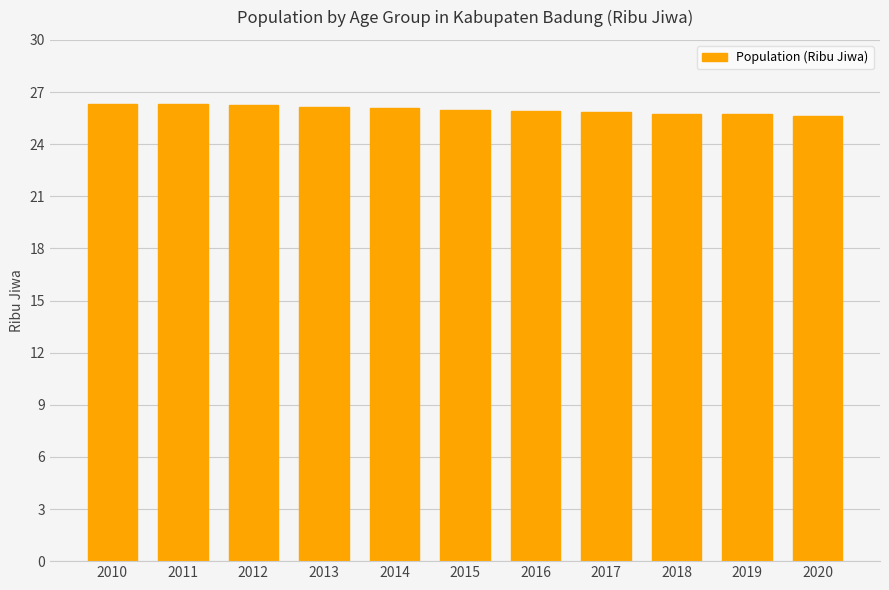

What value does the data have at 2018?

25.8